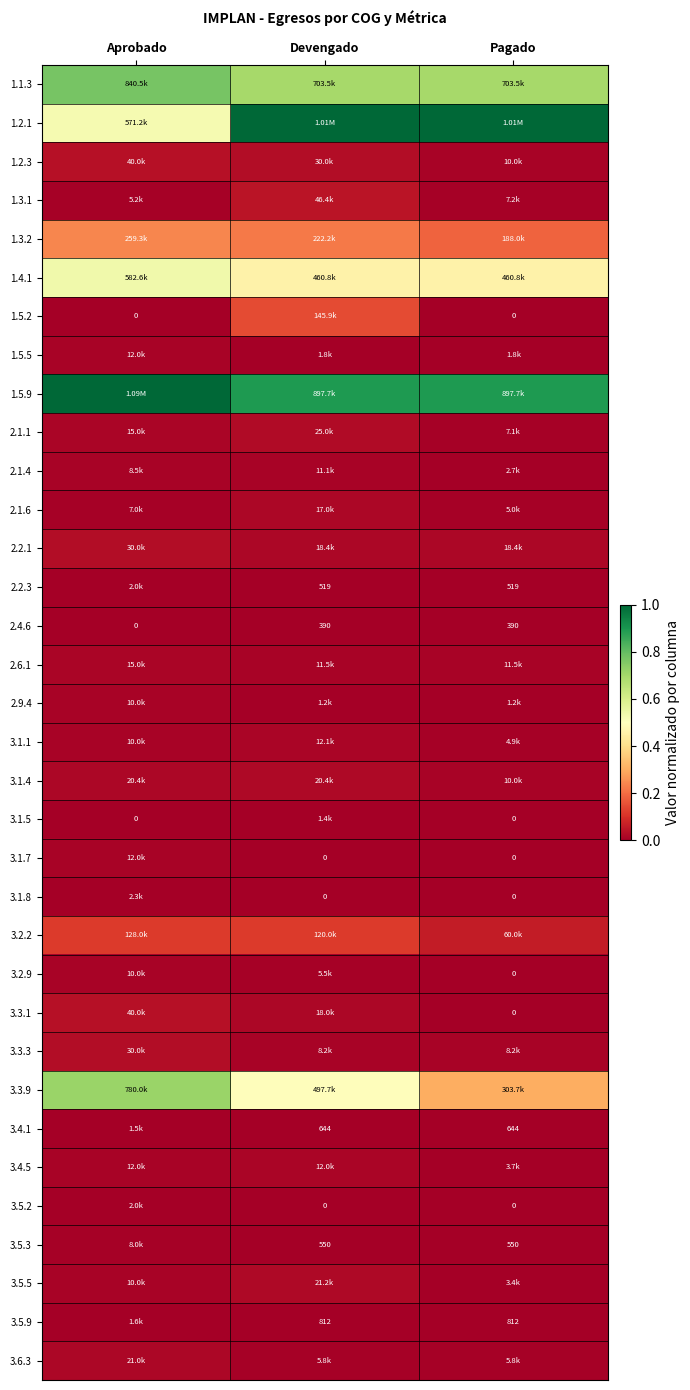

The 1.3.2 series shows 0.2 at Devengado. True or false?

True